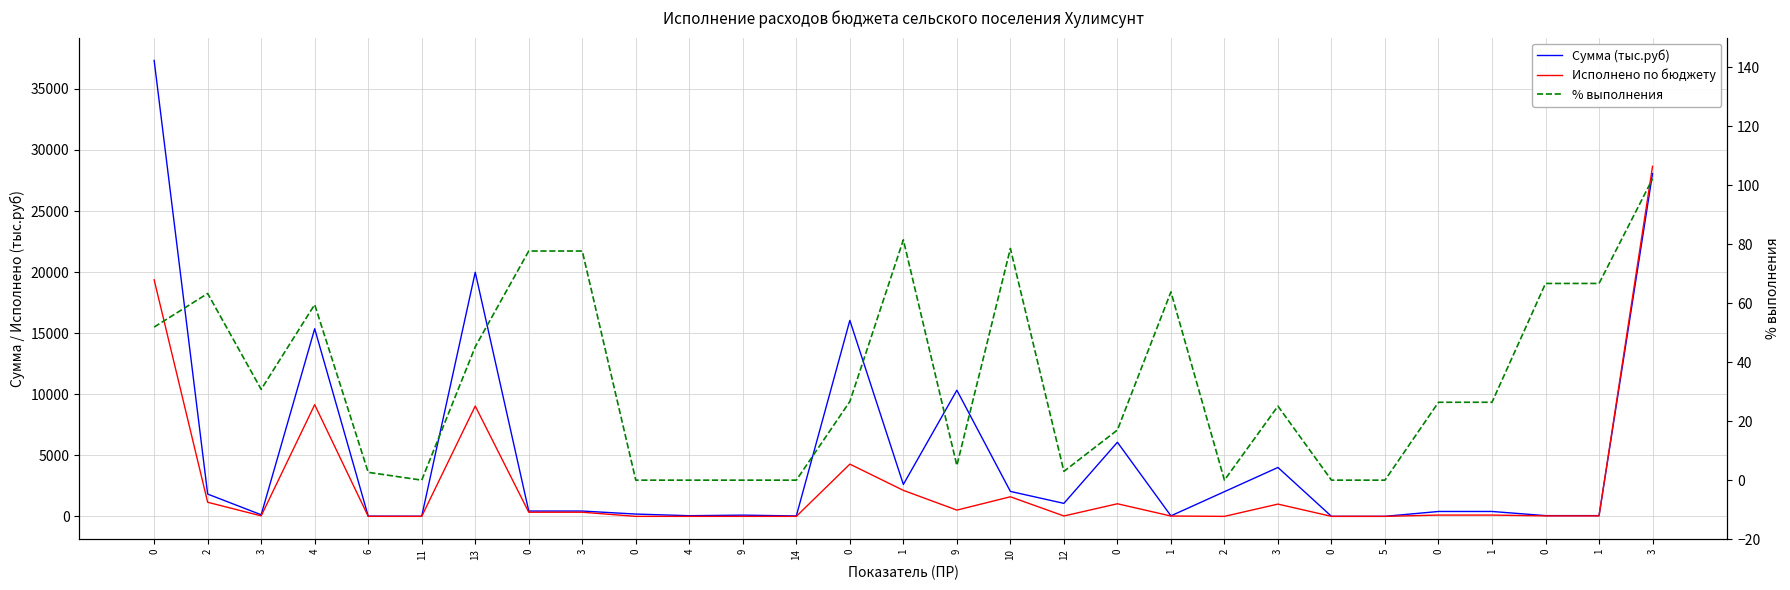

True or false: % выполнения has more than 2 interior local peaks.

True